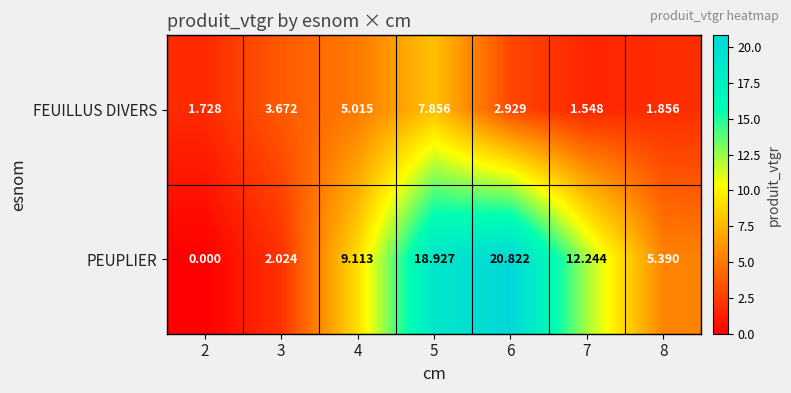

Rank the series by their maximum value, from lowest to highest.

FEUILLUS DIVERS, PEUPLIER